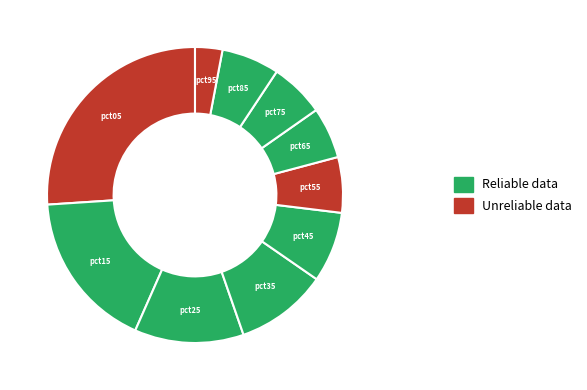

How many slices are in this pie chart?

10